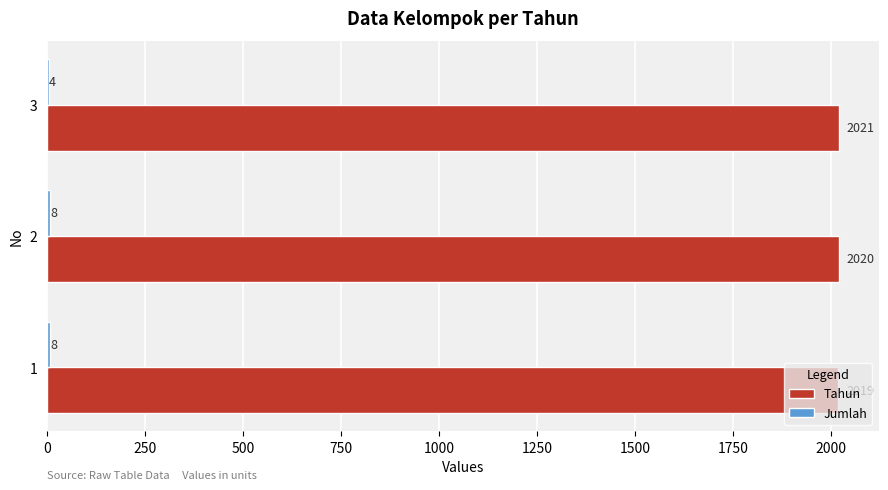

Between 1 and 2, which series saw the biggest shift?

Tahun